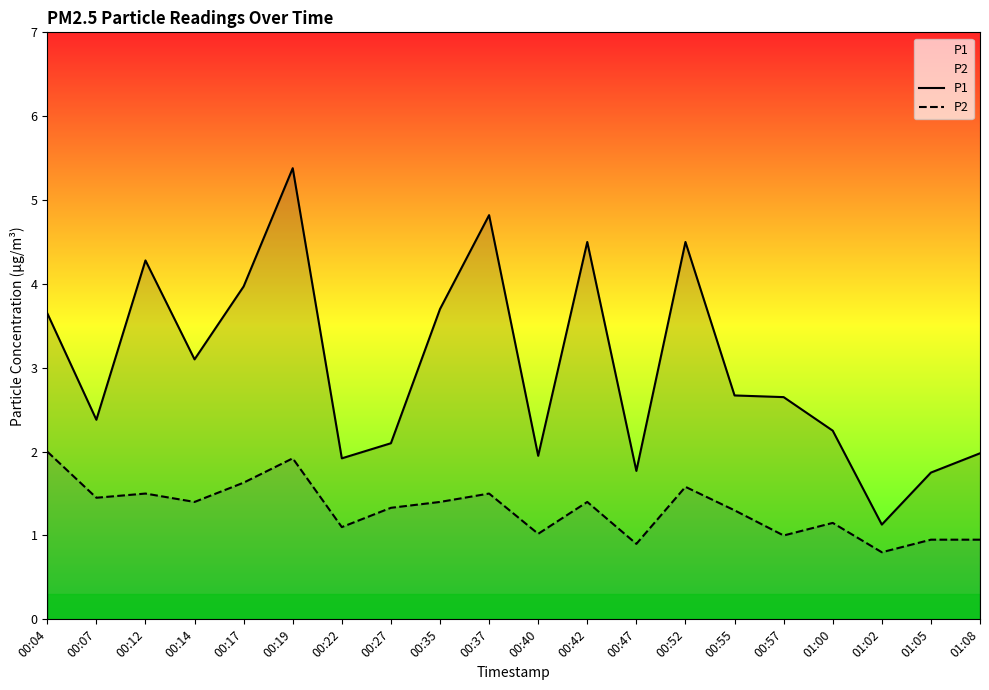

Rank the series at 00:37 from lowest to highest value.

P2, P1